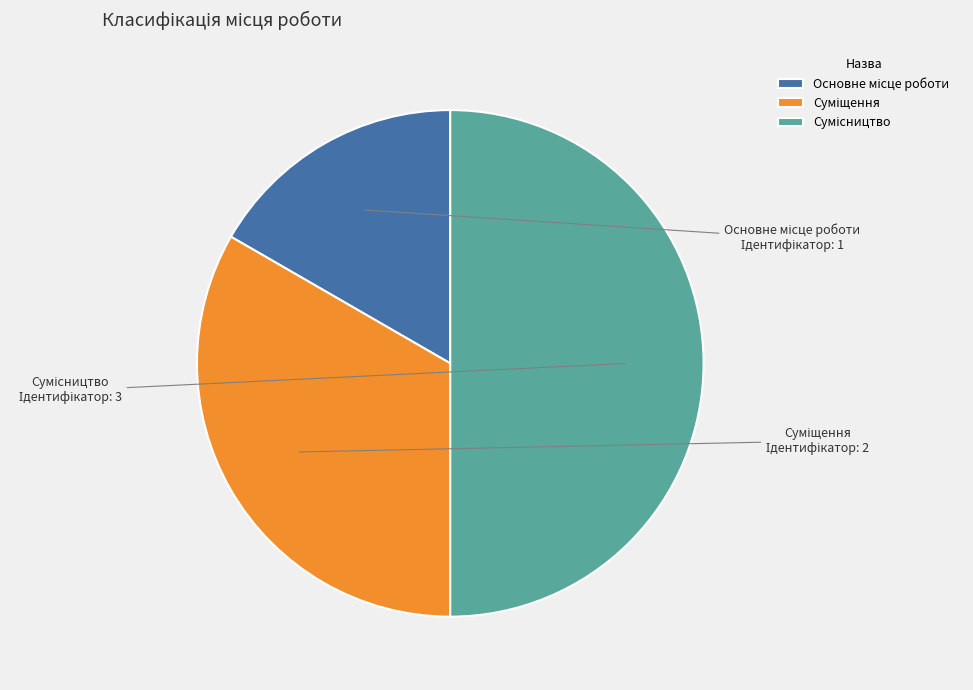

Is it true that Основне місце роботи is 6% of the pie?

False